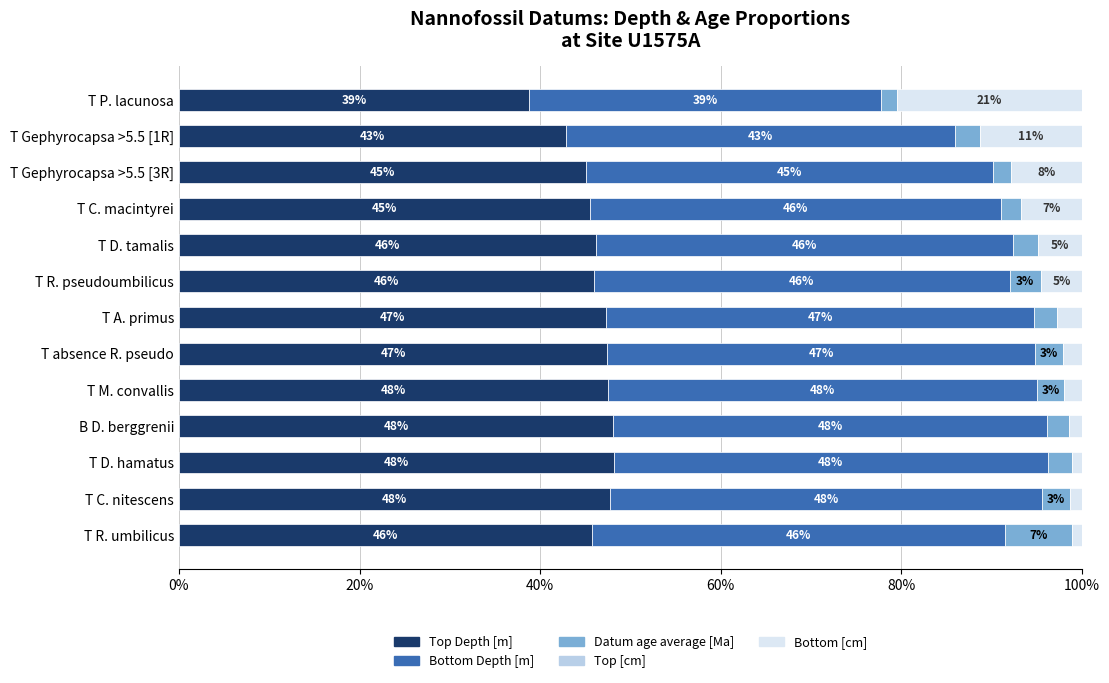

The value of Top Depth [m] at T M. convallis is 12.7. True or false?

False